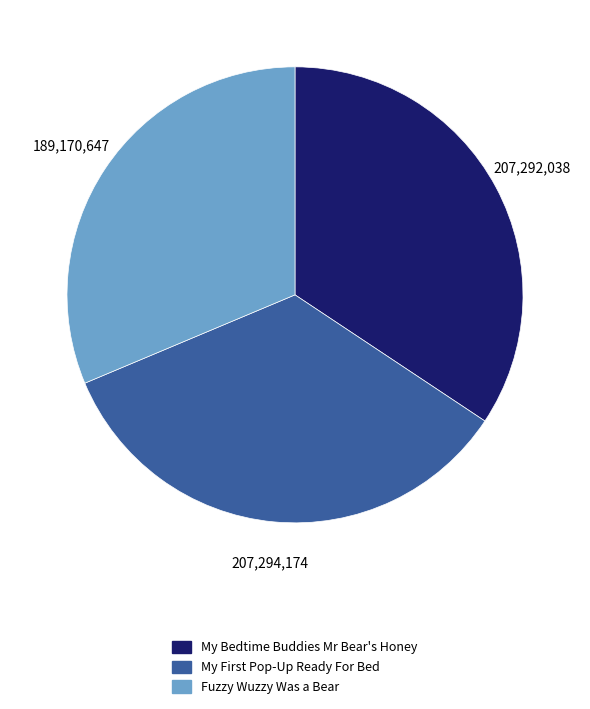

Is there any slice that represents more than half of the pie?

No